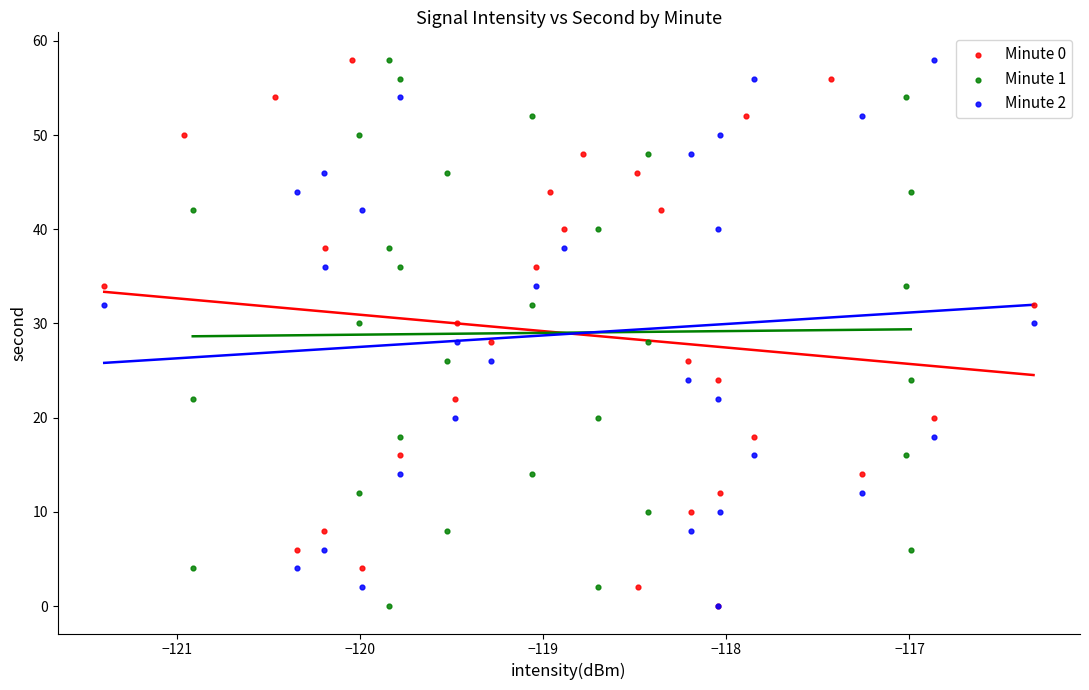

What are all the series names shown in the legend?

Minute 0, Minute 1, Minute 2